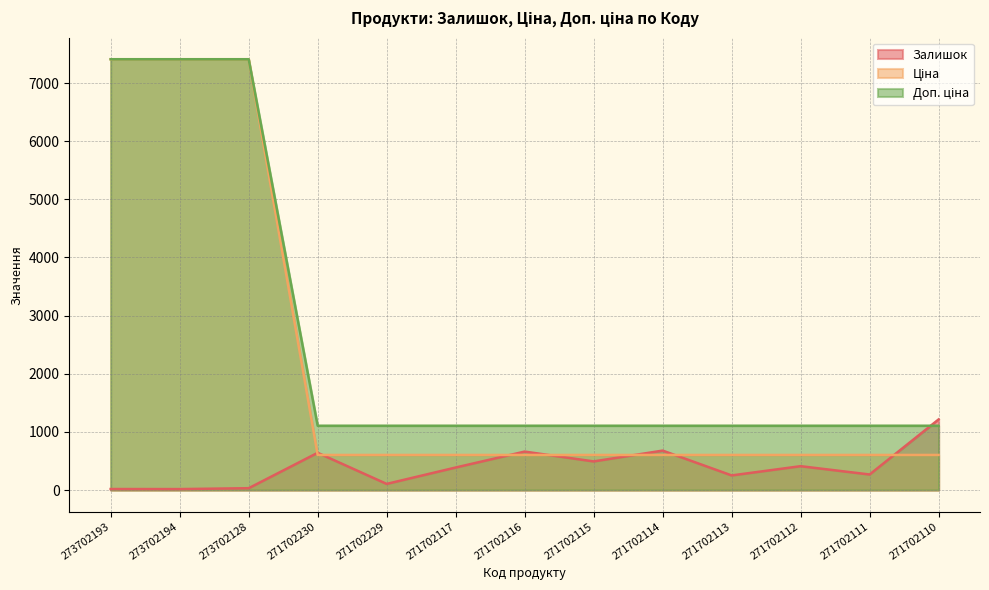

Is it true that Залишок equals 121.6 at 271702111?

False